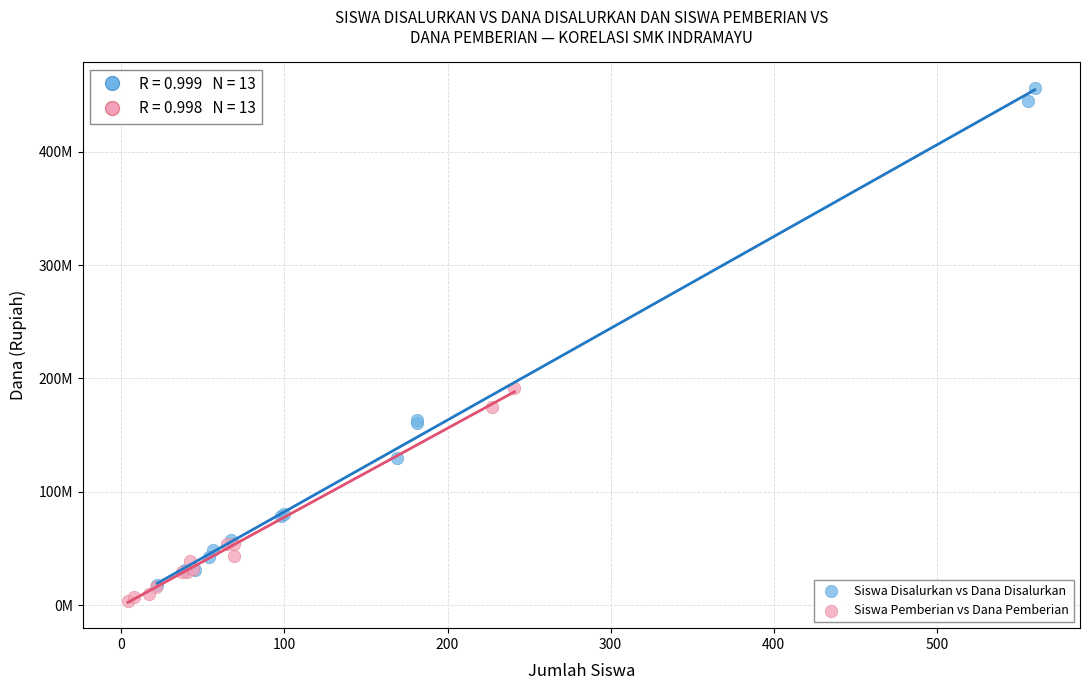

Which series contains the lowest Y value?

Siswa Pemberian vs Dana Pemberian